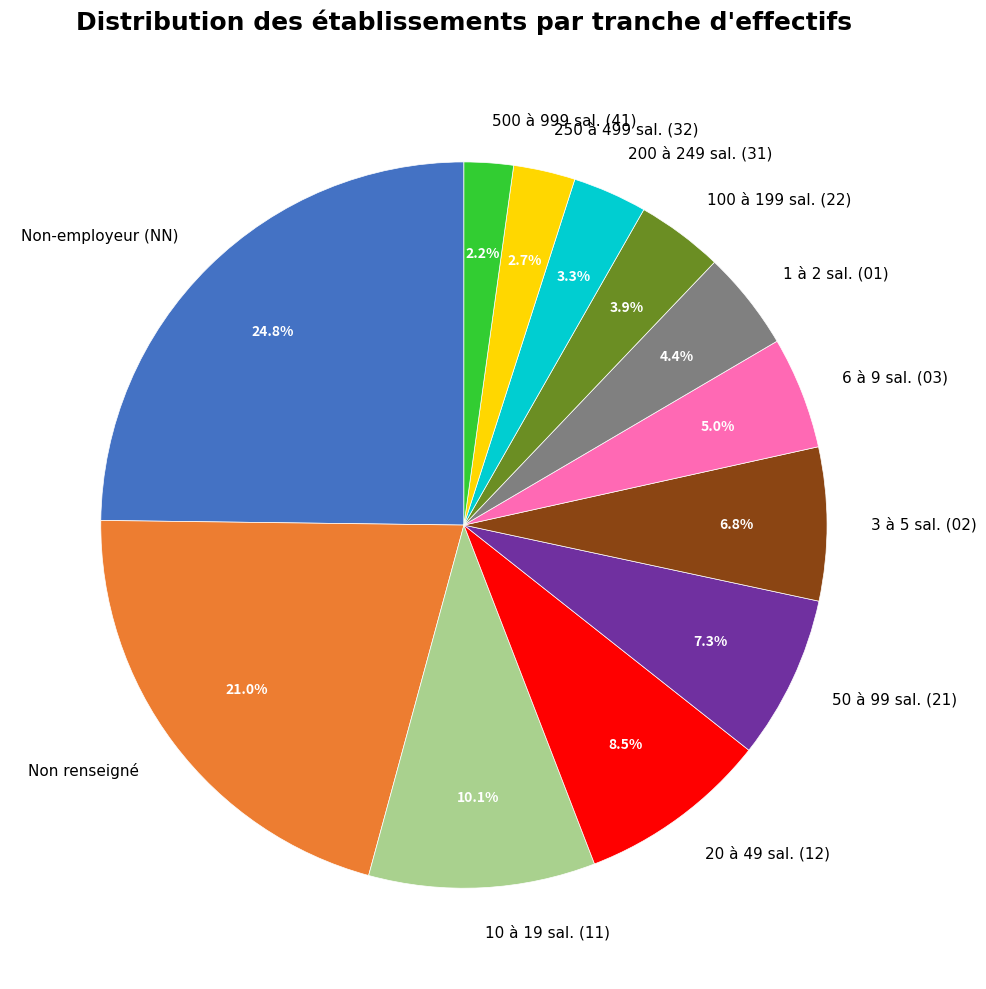

Does Non-employeur (NN) account for over 50% of the chart?

No